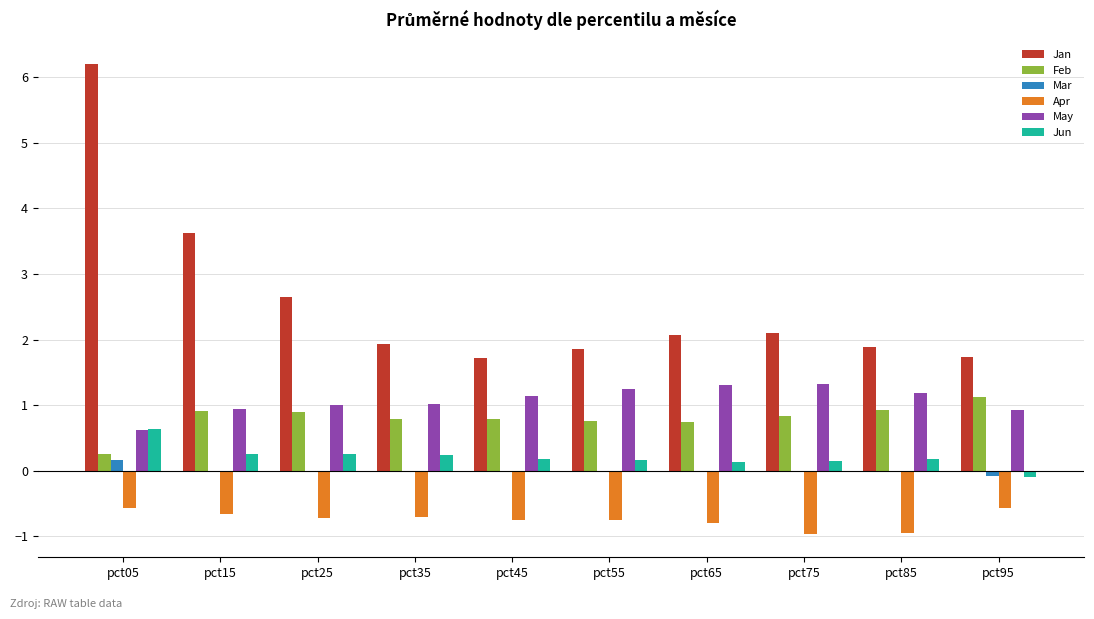

Where does the Mar series first go above 0?

pct05